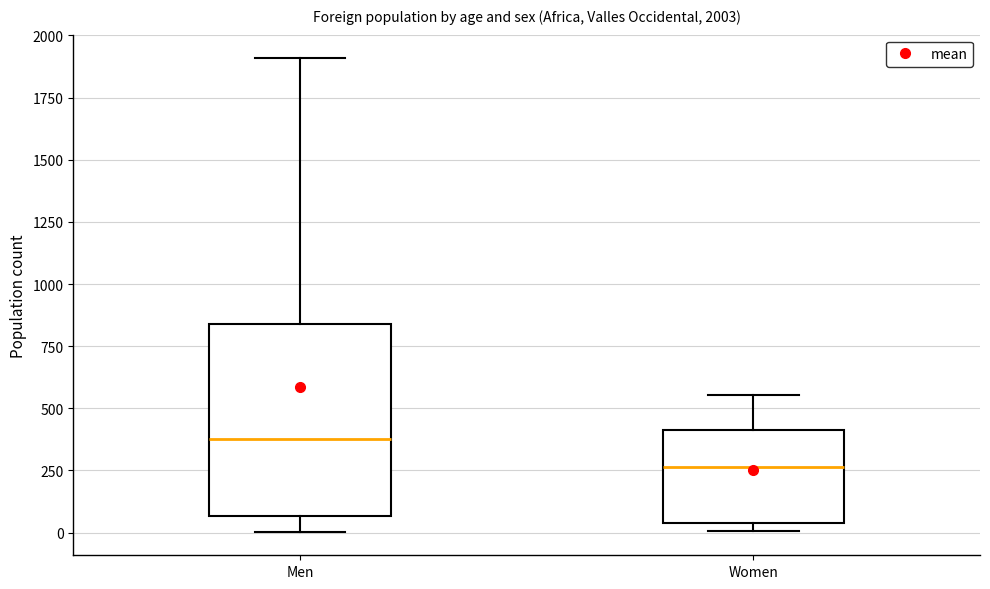

Comparing the boxes themselves (not the whiskers), which one is the tallest?

Men